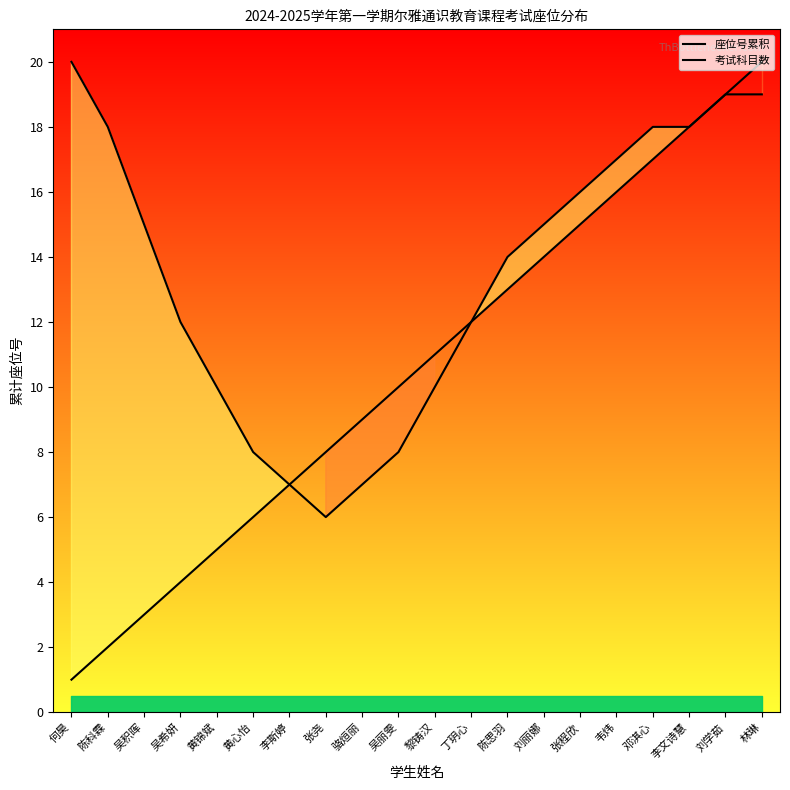

What is the label of the 5th point from the left?

黄锦斌